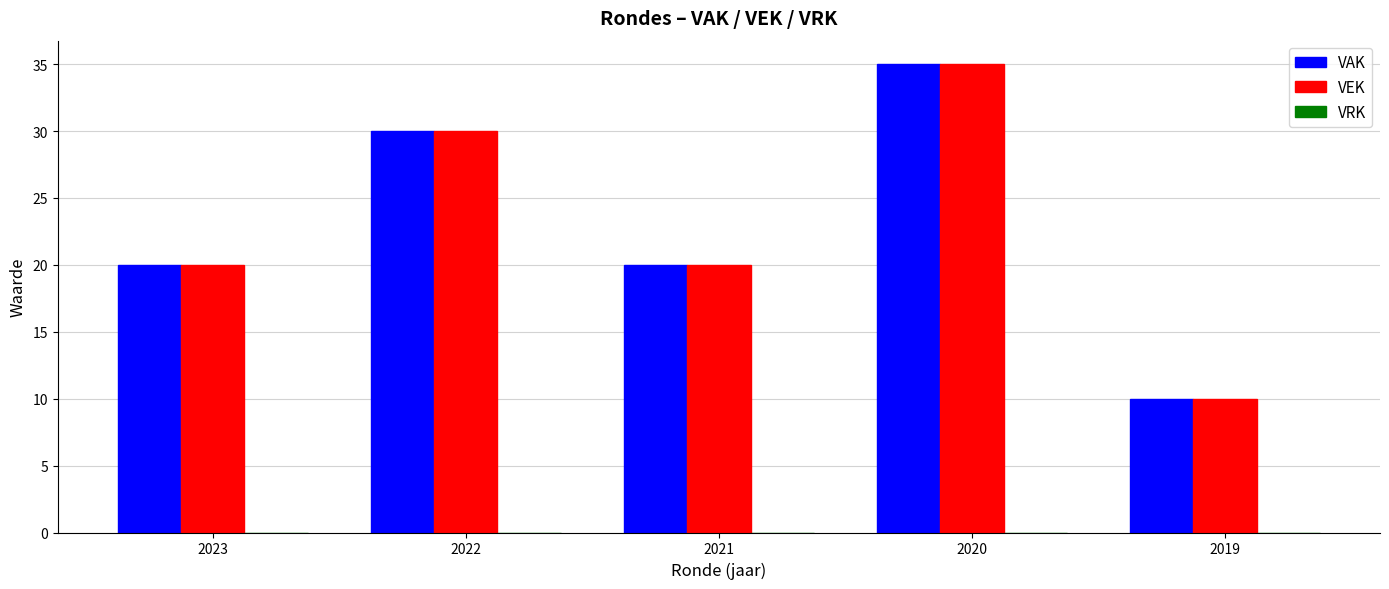

The value of VAK at 2021 is 35. True or false?

False